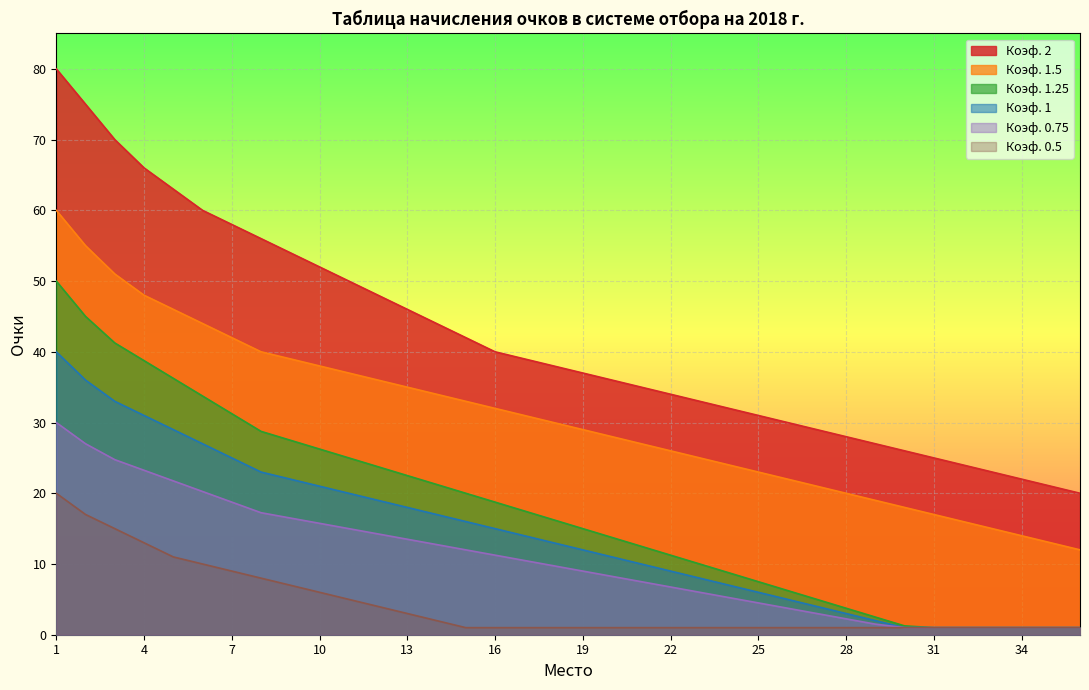

Is it true that Коэф. 0.5 equals 1.6 at 32?

False